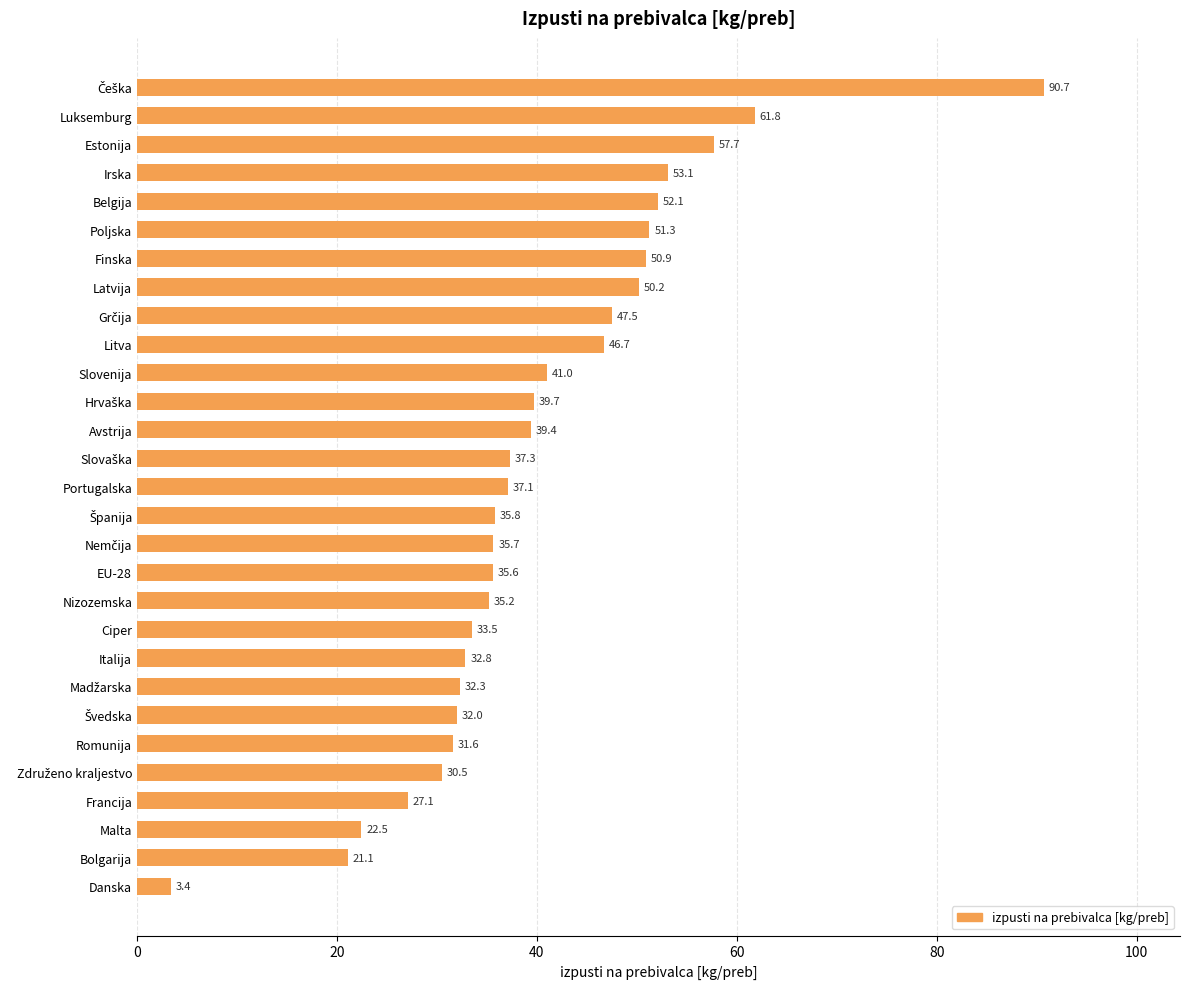

How many data points are above 37?

15